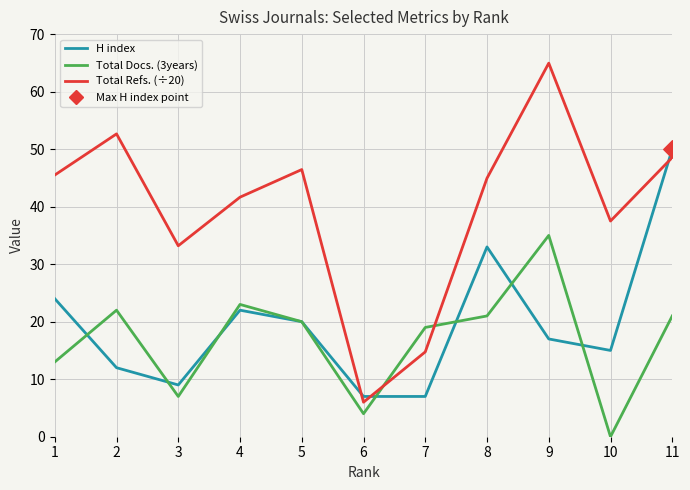

What is the total value across all series at 1?

82.5